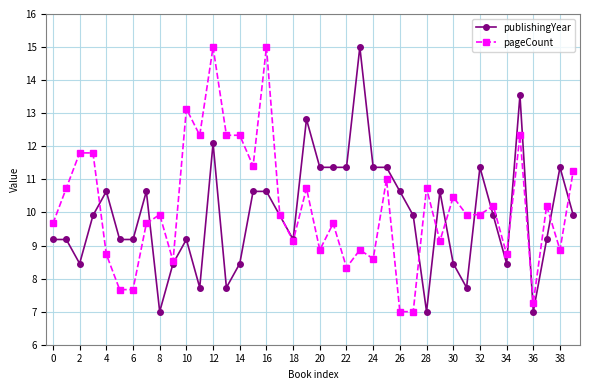

True or false: publishingYear has more than 0 interior local peaks.

True